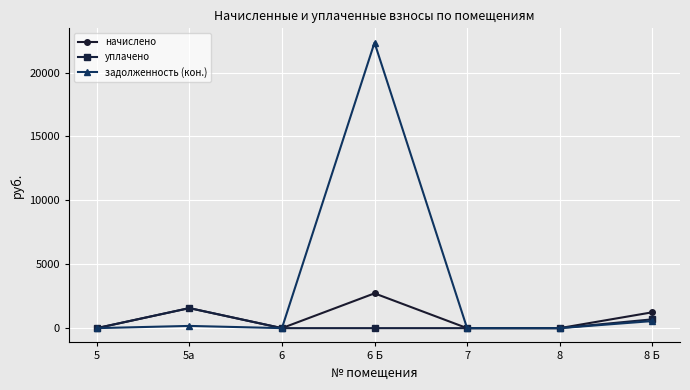

What is the label of the 1st point from the right?

8 Б